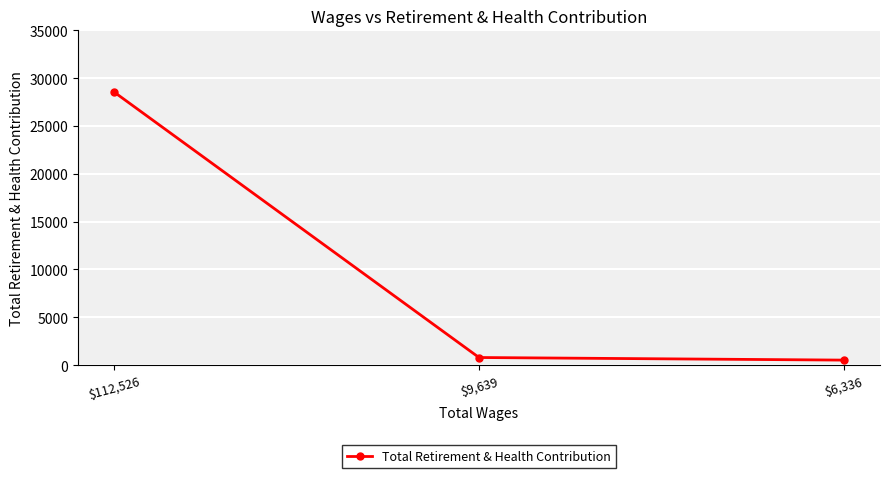

What is the greatest value displayed?

28525